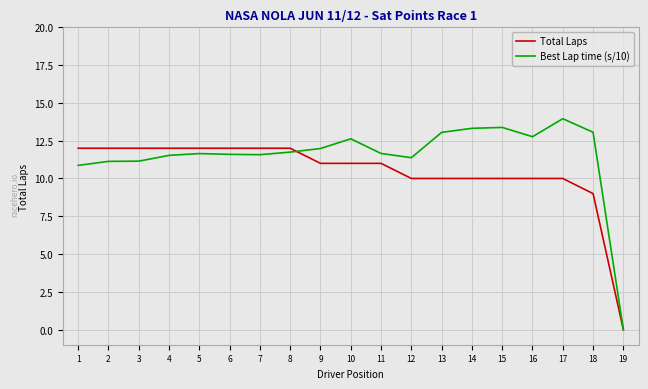

Which series has the widest spread of values?

Best Lap time (s/10)